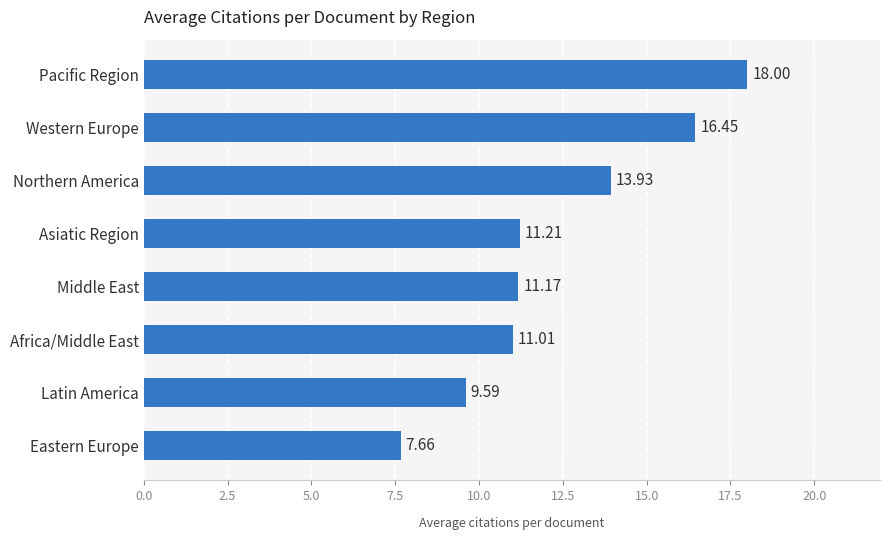

List the labels in order of value, largest first.

Pacific Region, Western Europe, Northern America, Asiatic Region, Middle East, Africa/Middle East, Latin America, Eastern Europe